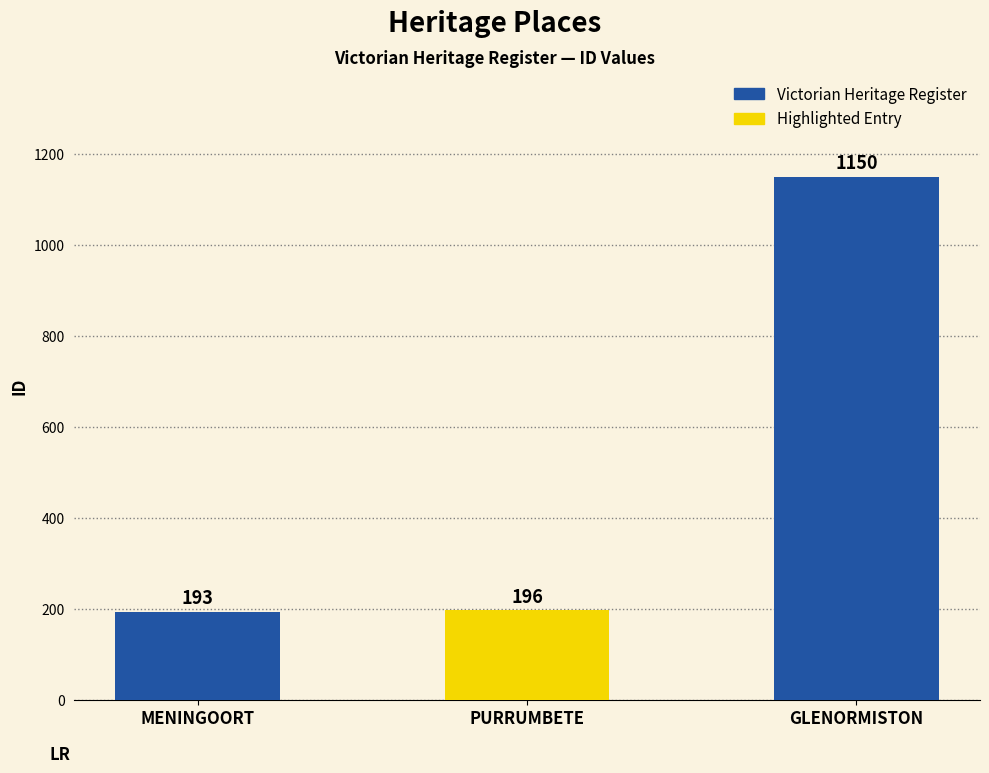

What is the change in value from PURRUMBETE to GLENORMISTON?

+954